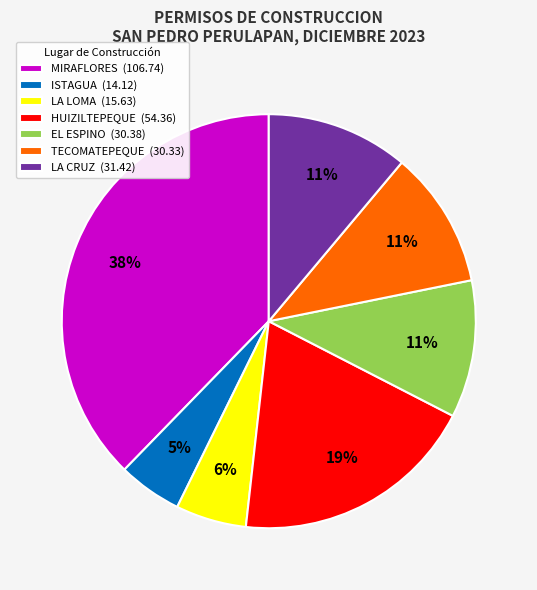

How many slices are in this pie chart?

7